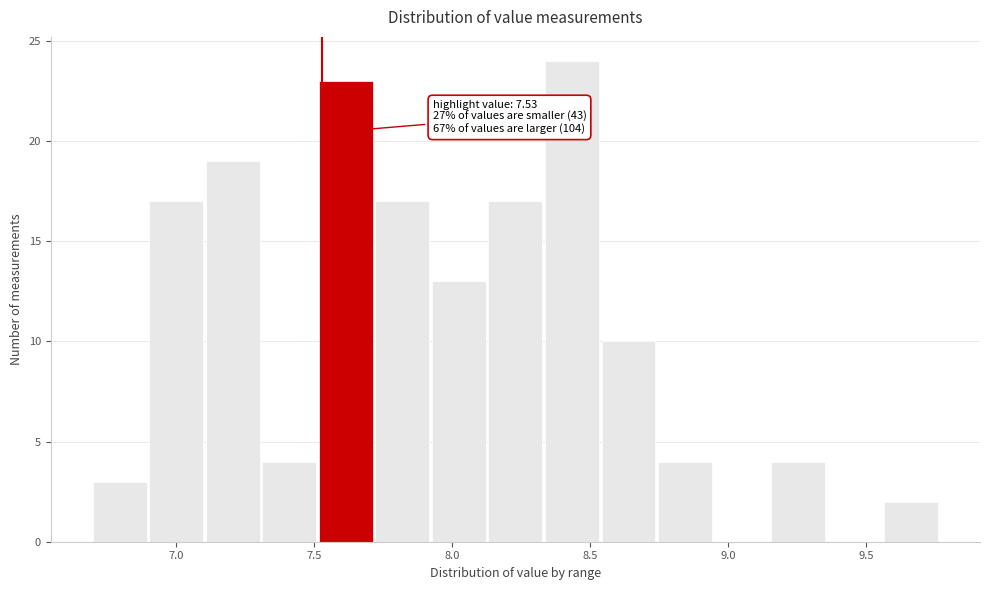

Over which range of the x-axis is the bar tallest?

8.35 to 8.55